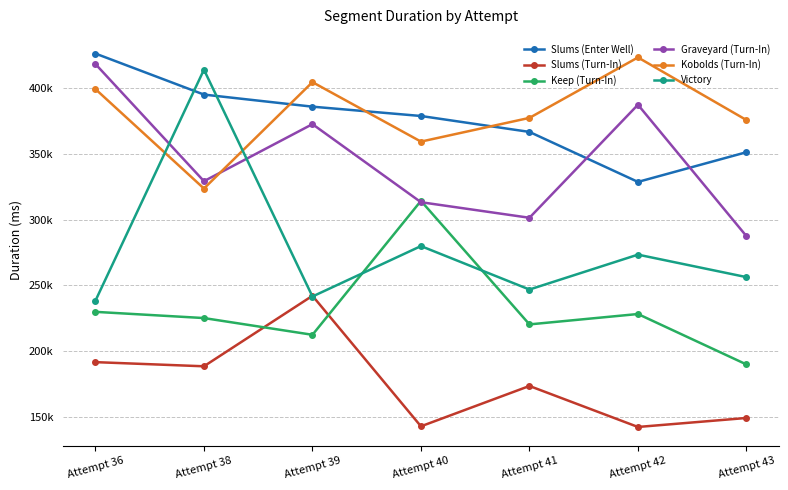

What is the spread (max minus min) of values at Attempt 38?

225707